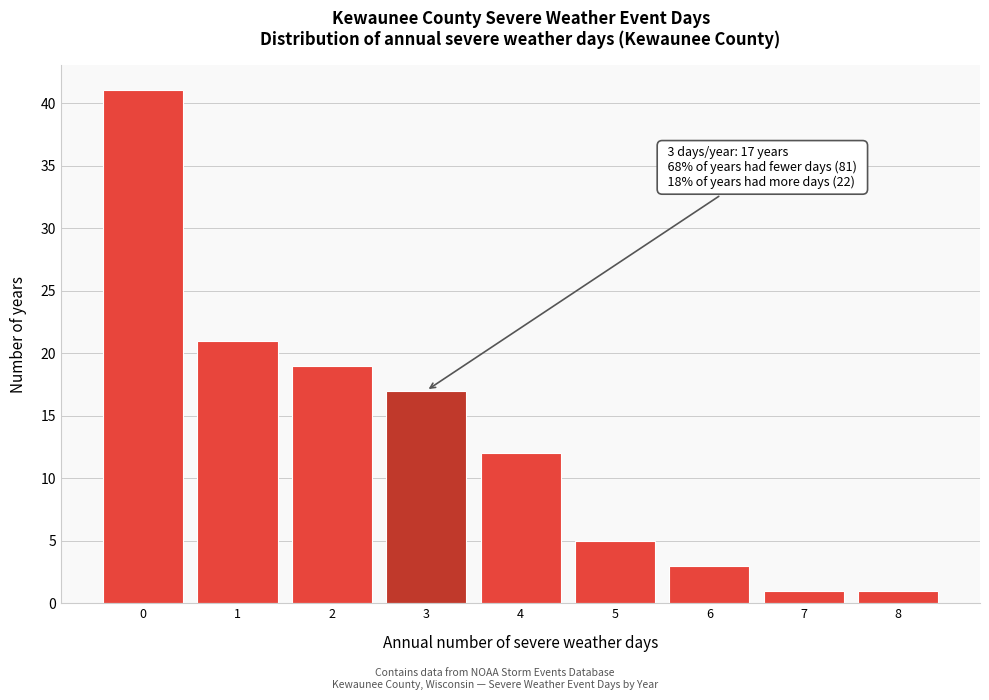

Reading left to right, extract all data points from this chart.

41	21	19	17	12	5	3	1	1